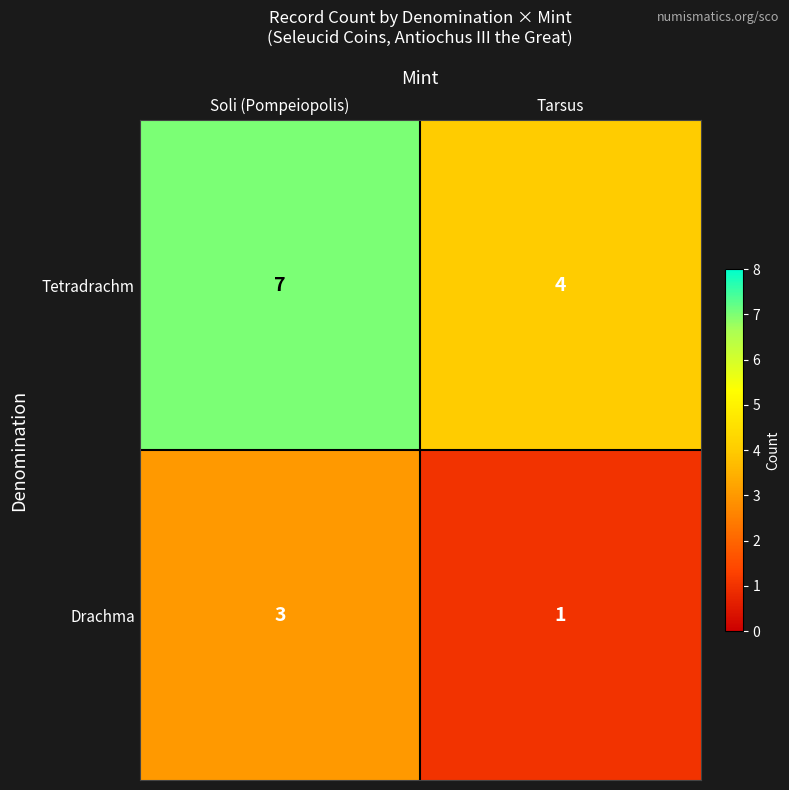

At which category does the chart reach its peak across all series?

Soli (Pompeiopolis)